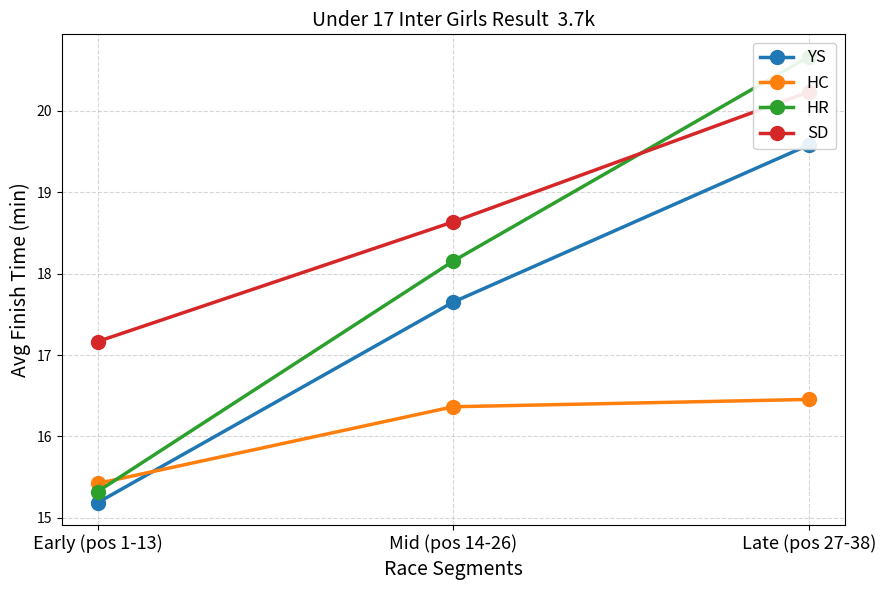

Rank the series by their average value, from highest to lowest.

SD, HR, YS, HC